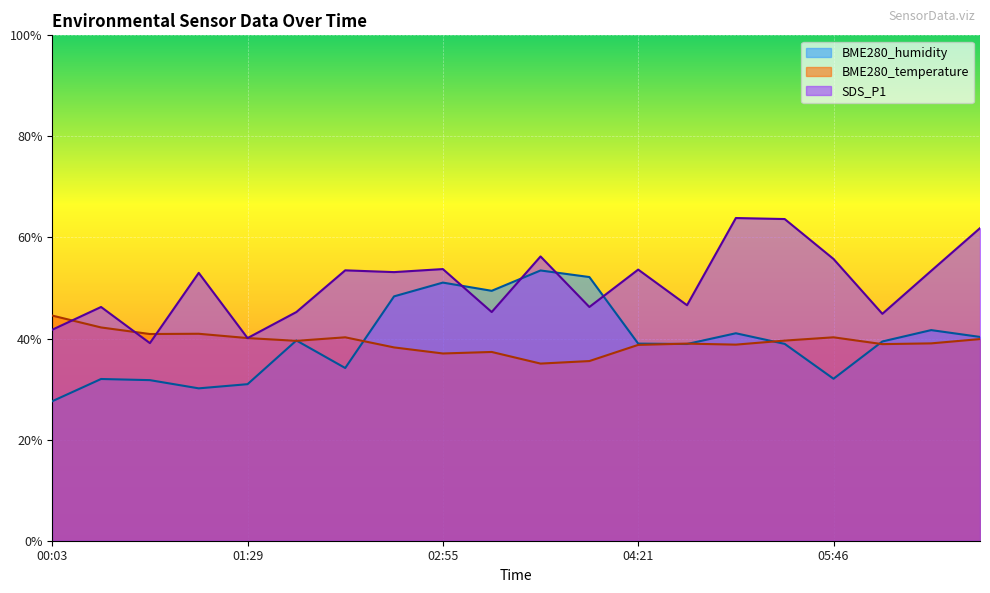

What is the difference between the maximum and second lowest values in the SDS_P1 series?

23.8